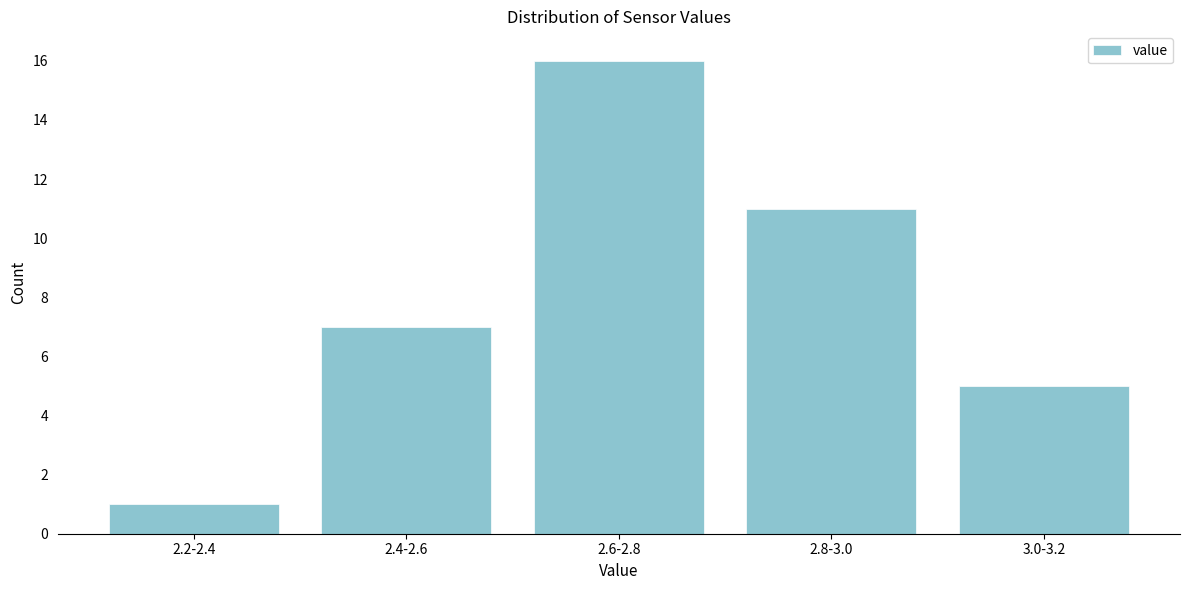

Reading right to left, extract all data points from this chart.

3.0-3.2=5	2.8-3.0=11	2.6-2.8=16	2.4-2.6=7	2.2-2.4=1